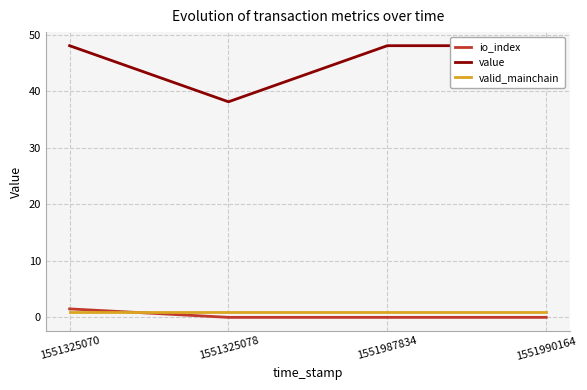

True or false: value has more than 1 points higher than both neighbors.

False